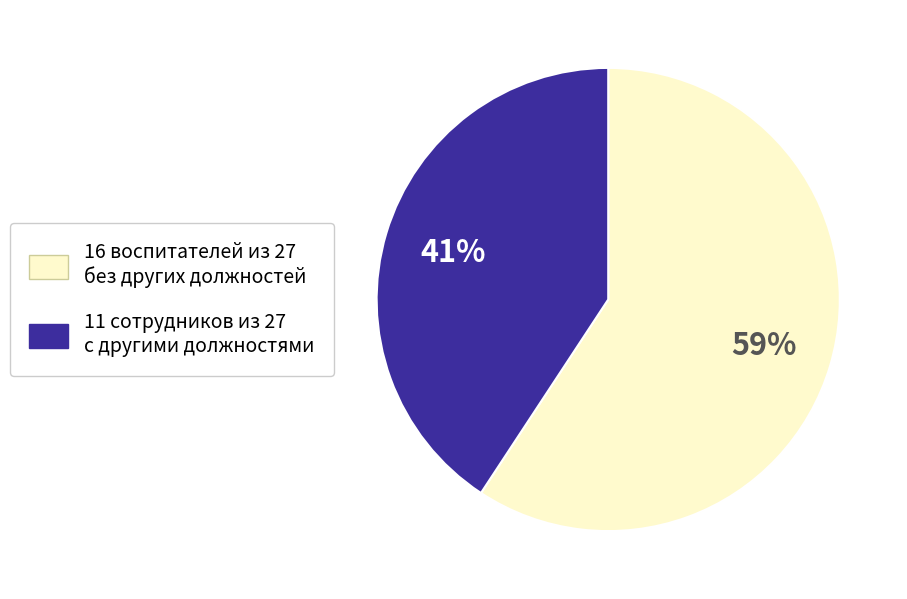

Is there a majority slice in this chart?

Yes